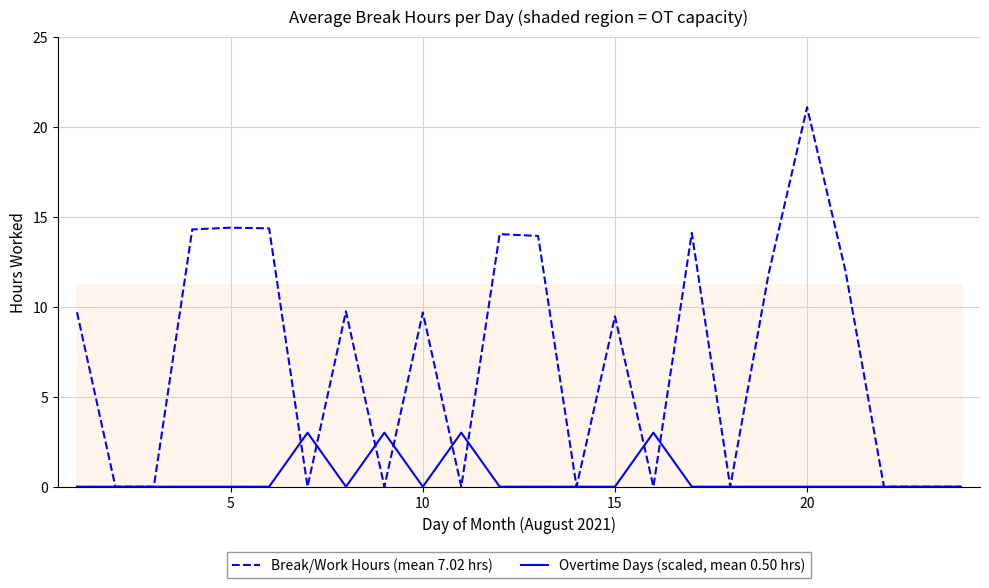

Count the number of categories in the chart.

24